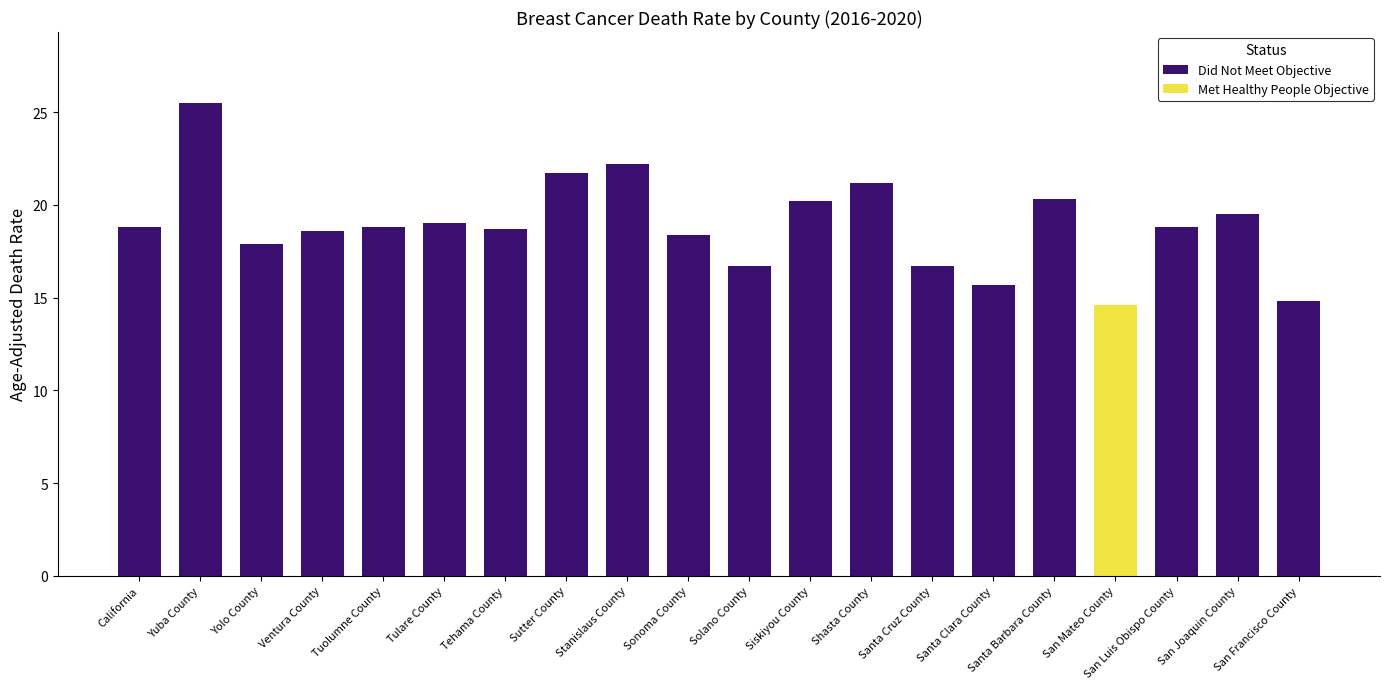

What is the label of the 18th bar from the left?

San Luis Obispo County